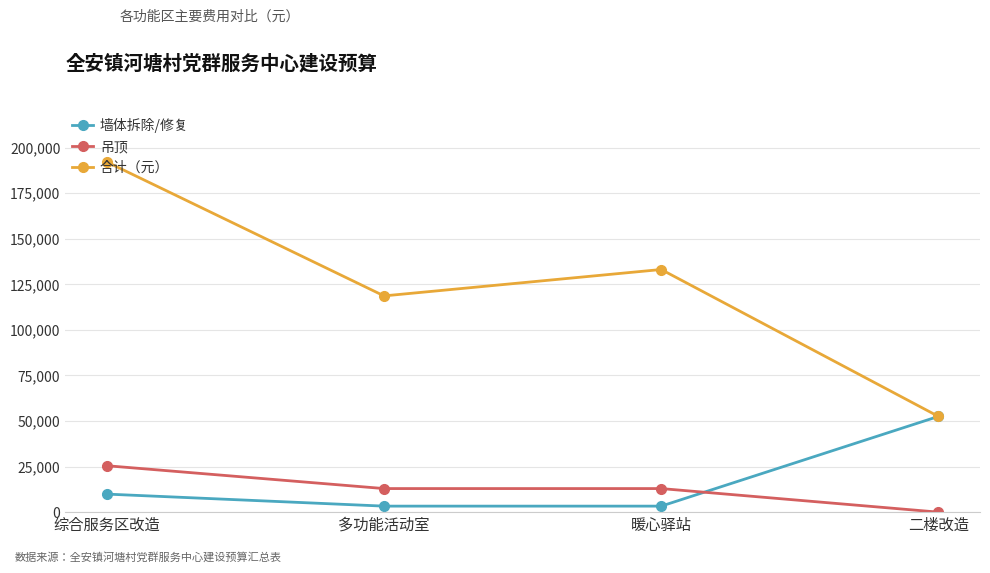

The value of 吊顶 at 暖心驿站 is 12935.0. True or false?

True